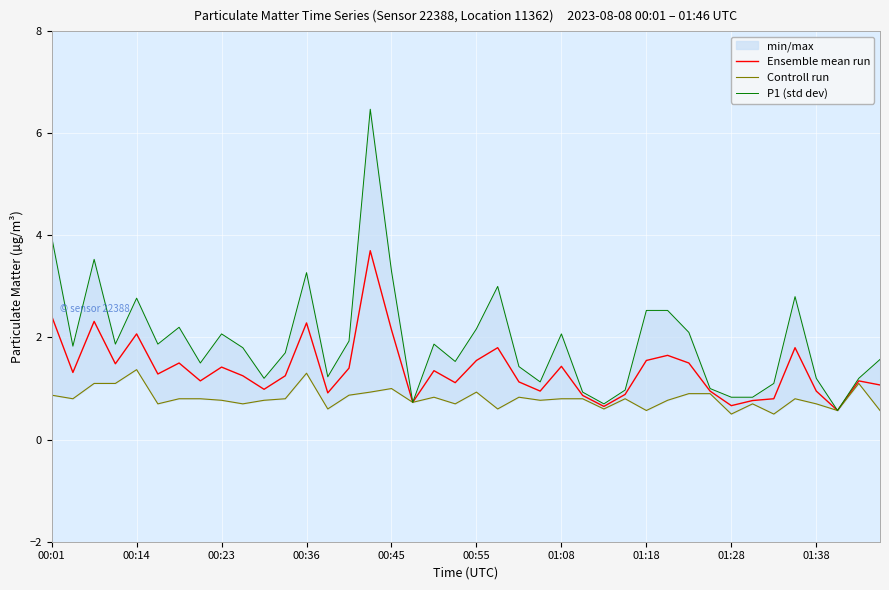

The Ensemble mean run series shows 1.4 at 00:23. True or false?

True